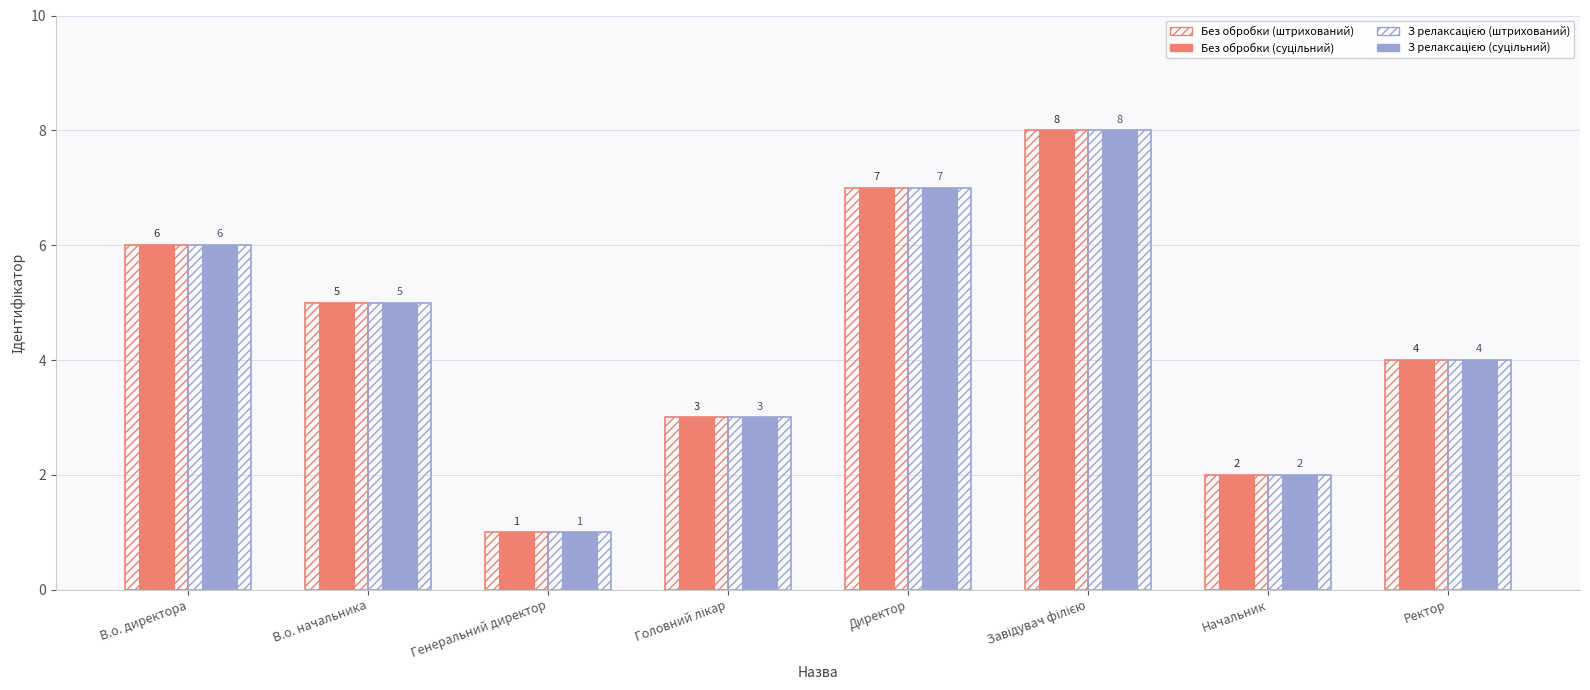

What is the maximum value shown in the chart?

8